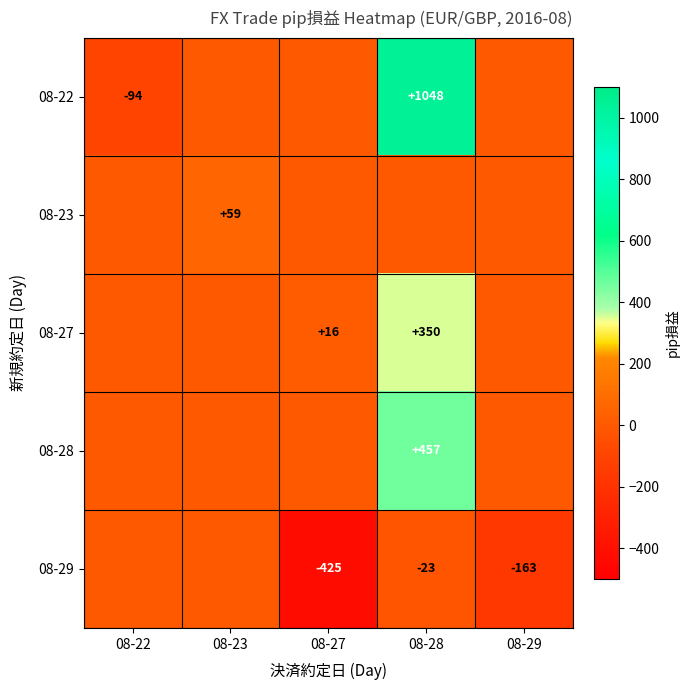

What is the difference between the highest and lowest values at 08-23?

59